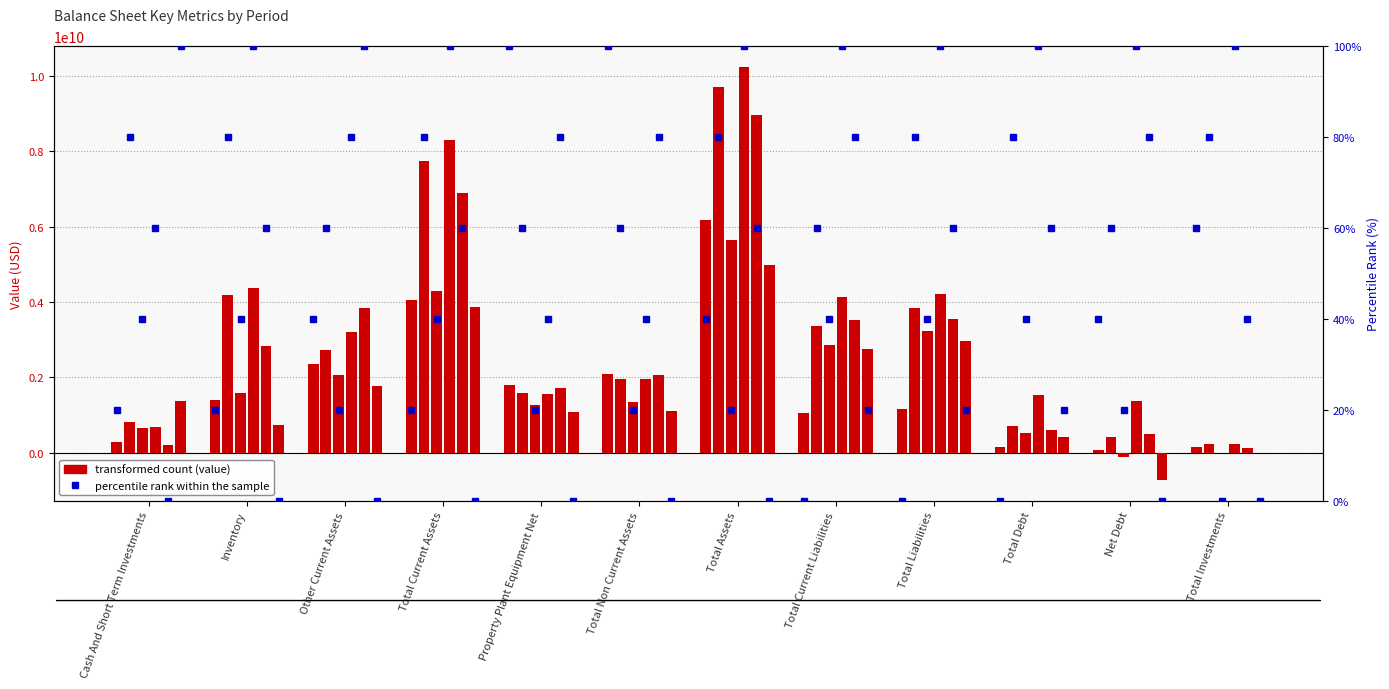

What is the difference between the maximum and minimum values?

100